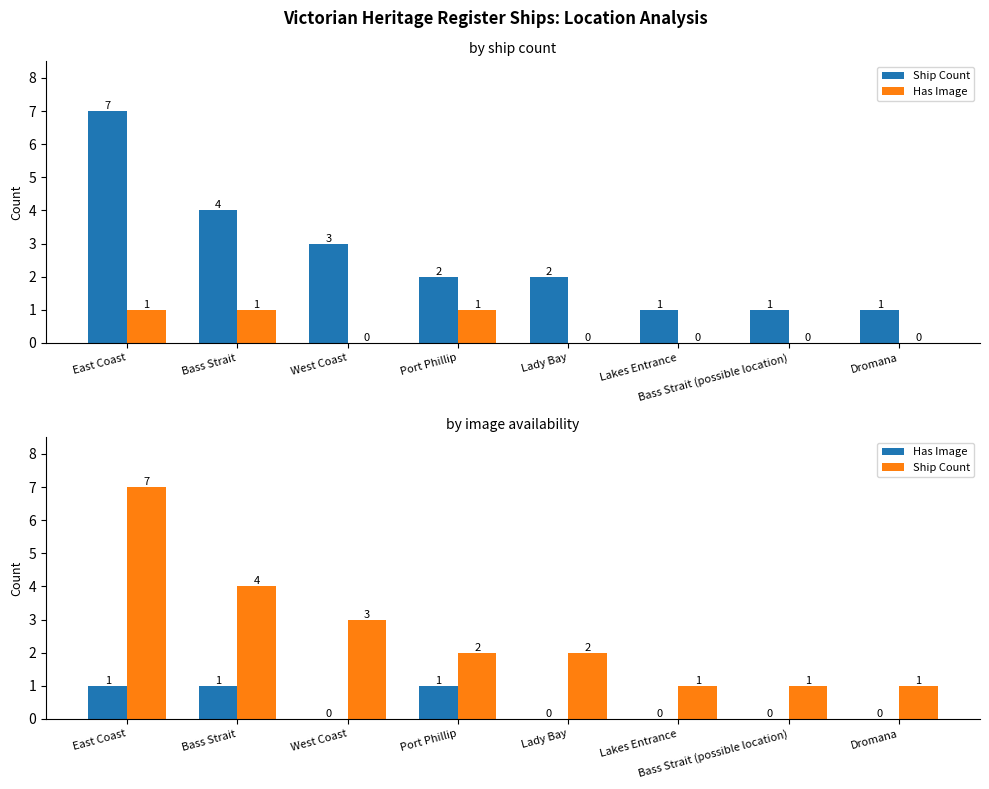

What is the maximum value for Ship Count?

7